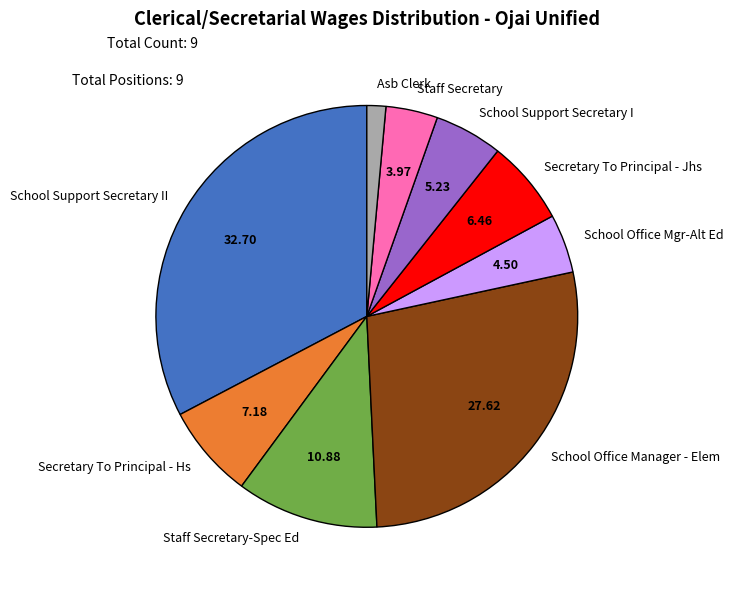

What is the ratio of the value at Staff Secretary to the value at Staff Secretary-Spec Ed?

0.4